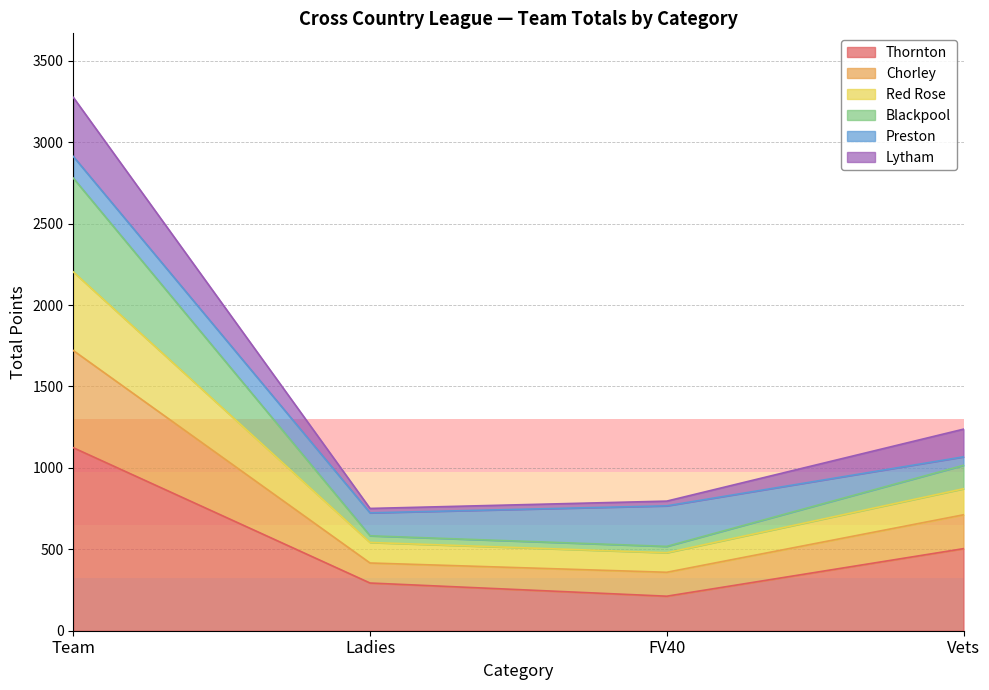

At which label does Thornton reach its peak?

Team